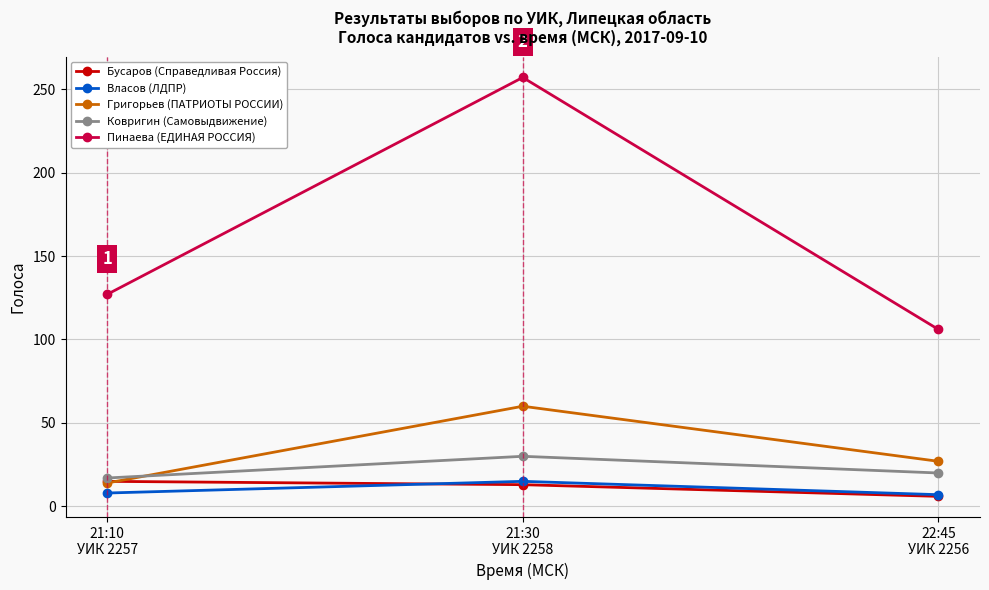

What is the total value across all series at 21:30
УИК 2258?

375